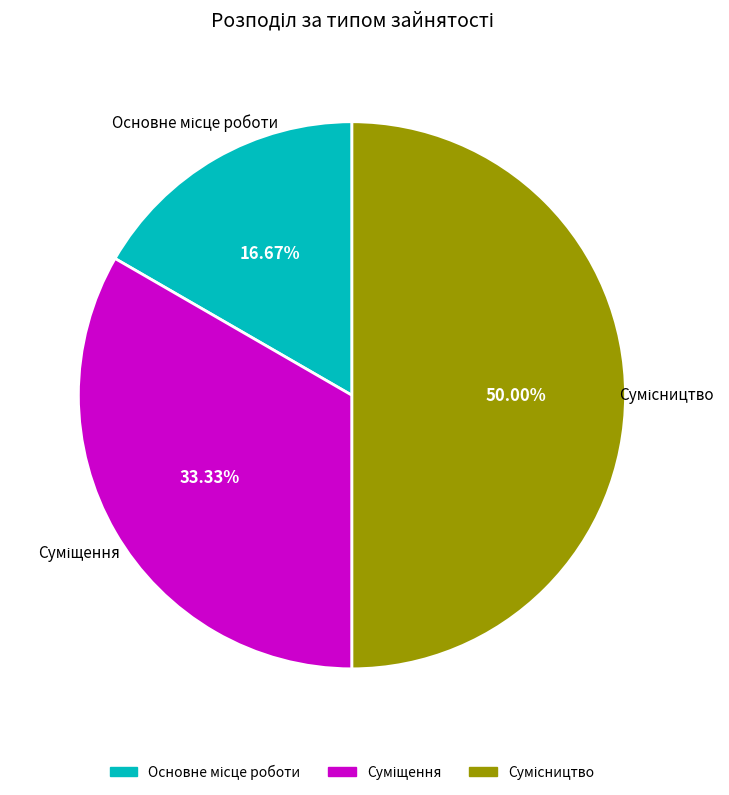

Count the number of slices in the pie.

3